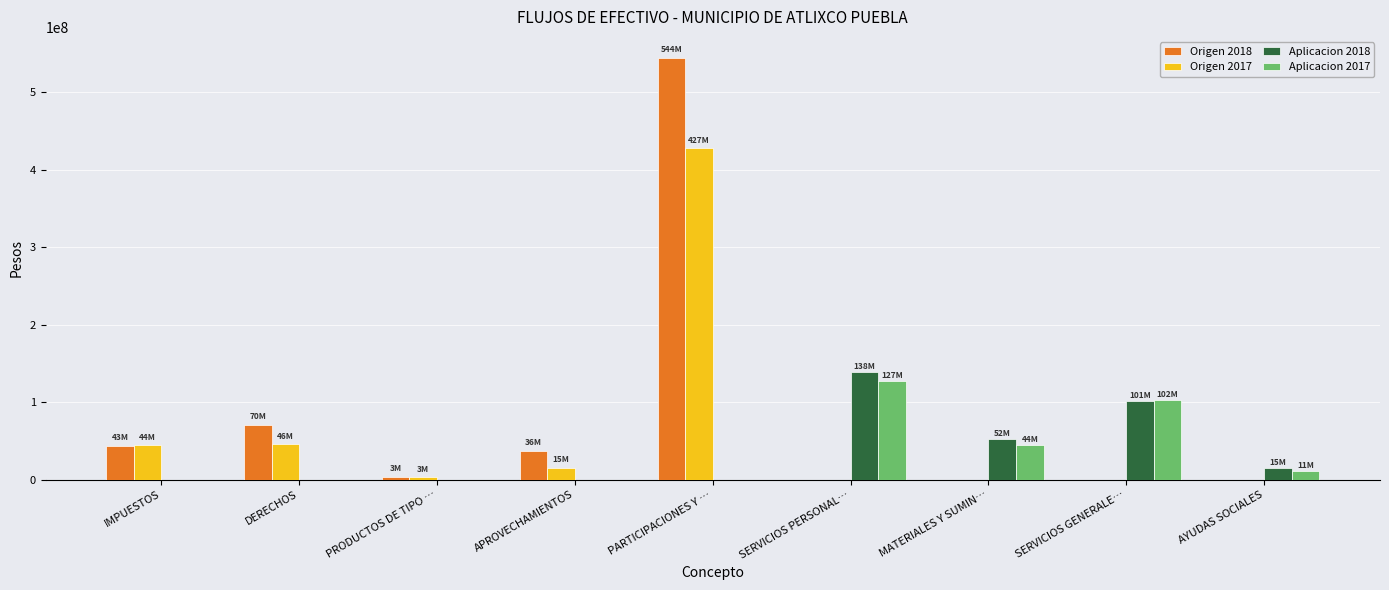

How many distinct data groups are displayed?

4